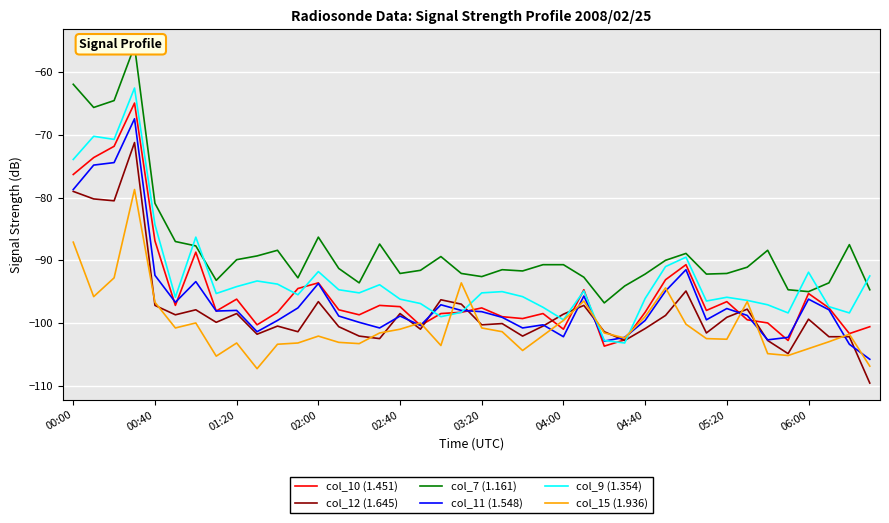

After their last crossing, which series has the higher values: col_9 (1.354) or col_11 (1.548)?

col_9 (1.354)